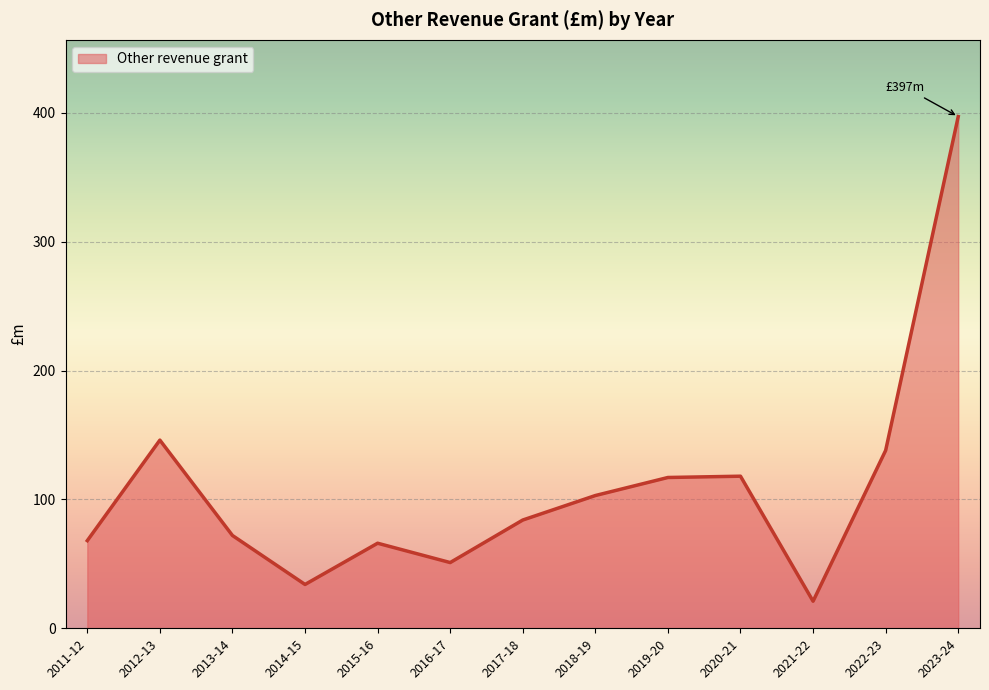

How many categories are shown in the chart?

13